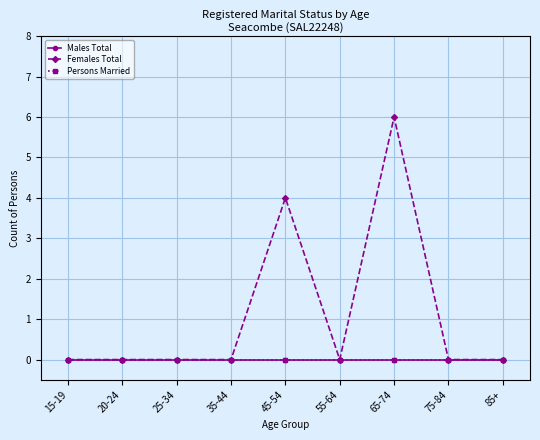

At which label is Persons Married closest to 0?

15-19